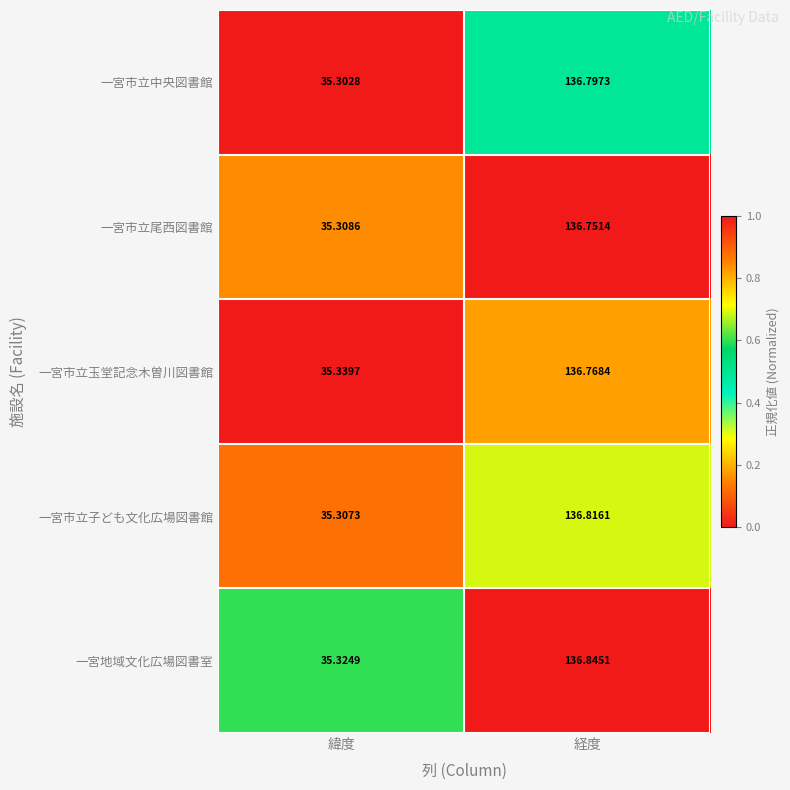

Which series has the largest total across all categories?

一宮地域文化広場図書室